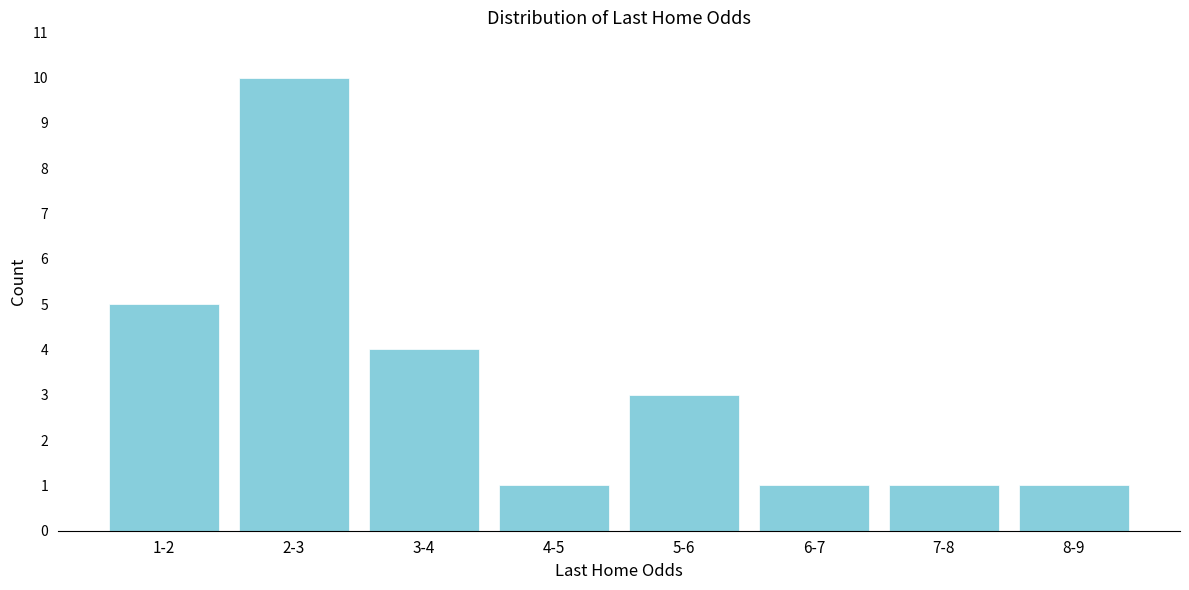

Reading right to left, what are all the values shown in this chart?

1	1	1	3	1	4	10	5